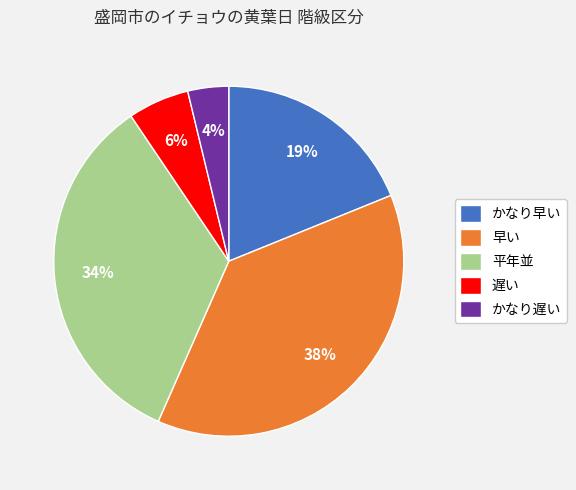

Rank the categories by value from lowest to highest.

かなり遅い, 遅い, かなり早い, 平年並, 早い